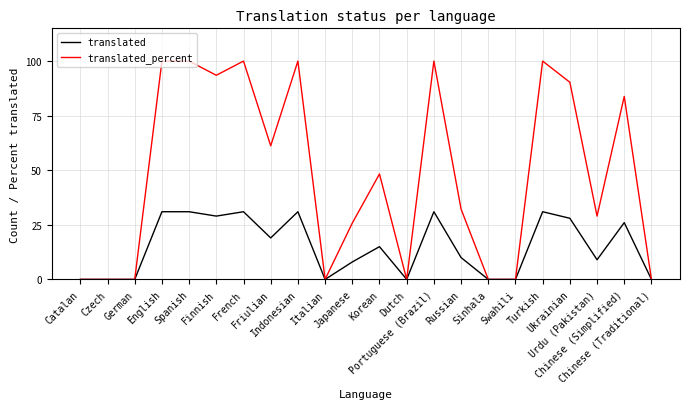

Which series has the largest total across all categories?

translated_percent